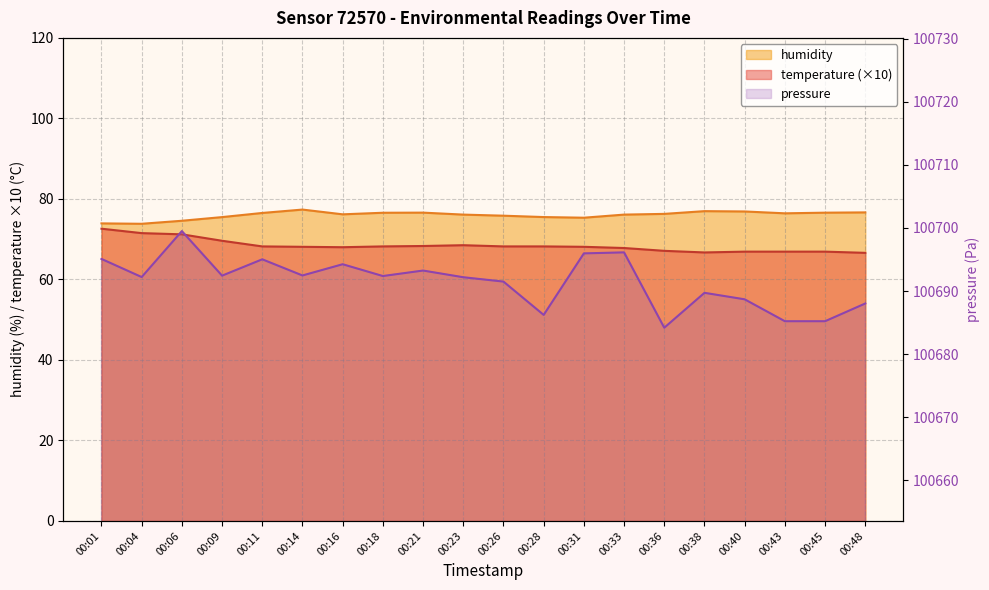

What is the sum of the humidity values at 00:11 and 00:31?

151.8